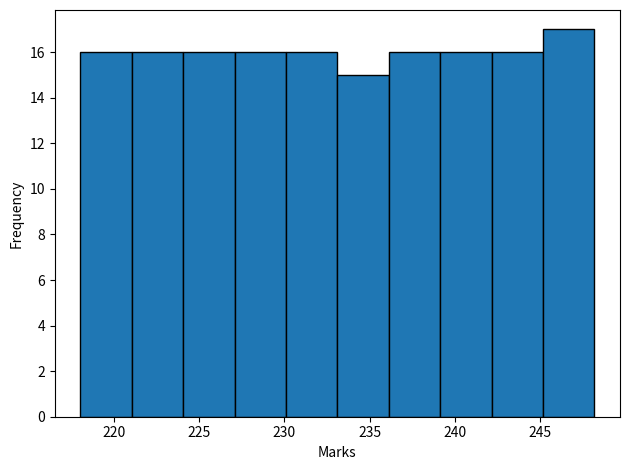

Reading left to right, list every bar in this chart as the range it spans on the x-axis followed by its height. Neither the bar edges nor the heights are printed on the chart, so give them approximately, as read against the axes.

218 to 221: 16
221 to 224: 16
224 to 227: 16
227 to 230: 16
230 to 233: 16
233 to 236: 15
236 to 239: 16
239 to 242: 16
242 to 245: 16
245 to 248: 17